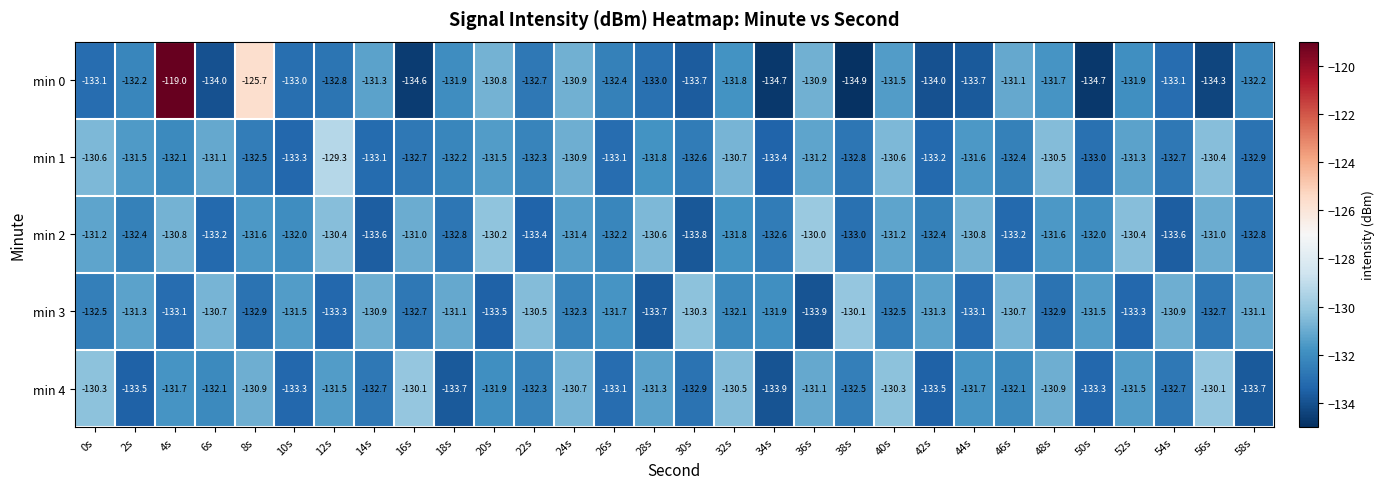

The value of min 1 at 4s is -132.1. True or false?

True